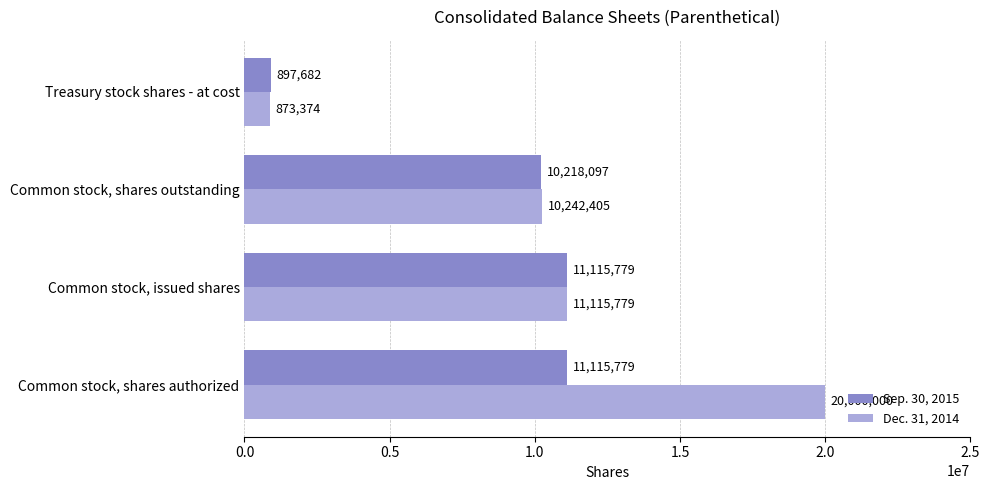

At Common stock, shares authorized, list the series in order from smallest to largest.

Sep. 30, 2015, Dec. 31, 2014